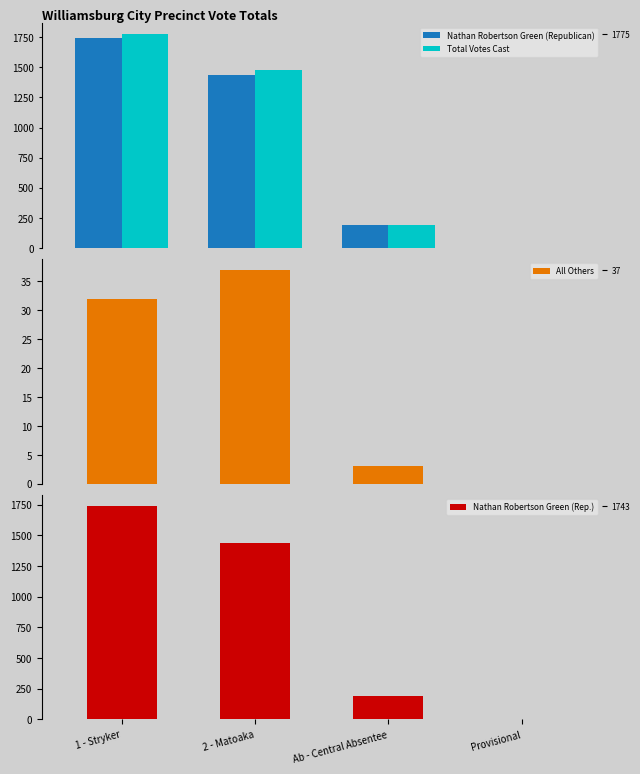

Reading left to right, transcribe all the data shown in this chart.

Nathan Robertson Green (Republican): 1743	1438	192	4
Total Votes Cast: 1775	1475	195	4
All Others: 32	37	3	0
Nathan Robertson Green (Rep.): 1743	1438	192	4